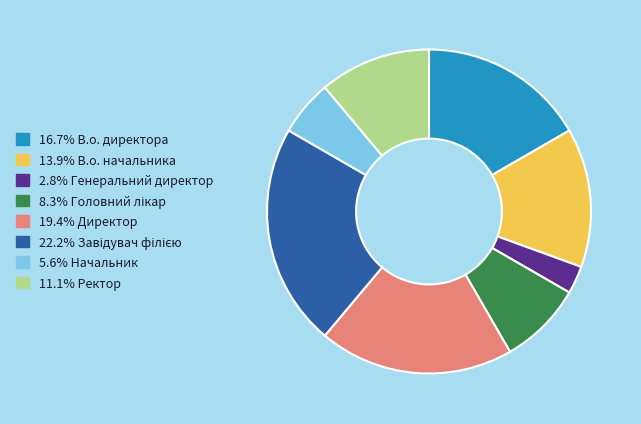

Does any single category account for the majority?

No